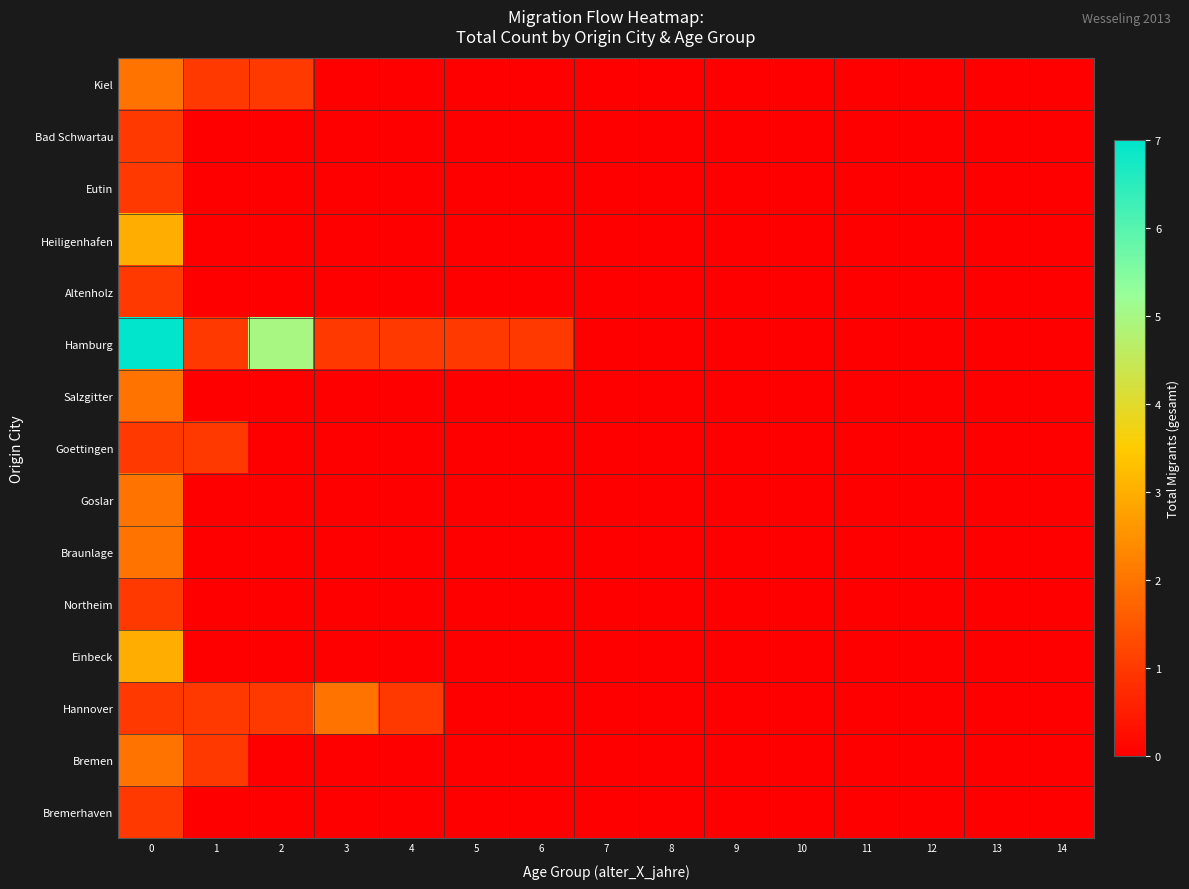

What is the spread (max minus min) of values at 4?

1